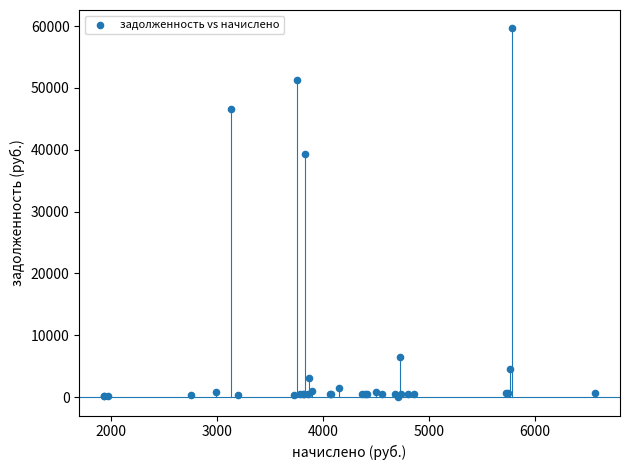

What Y value in the scatter plot is closest to 29809?

39319.3